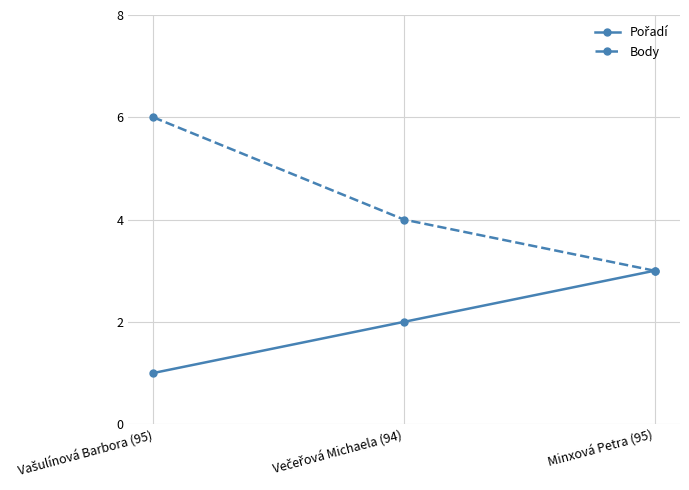

Which category has the lowest value in the Body series?

Minxová Petra (95)